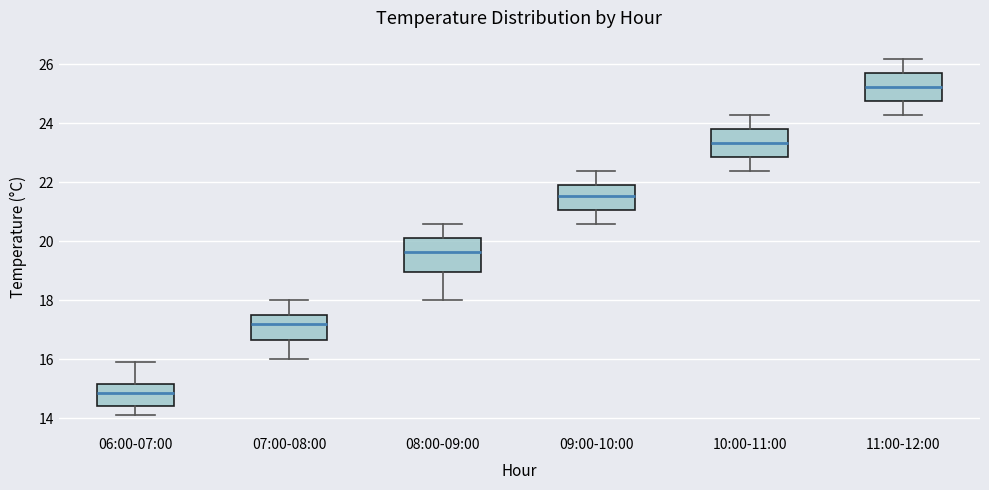

Where does the upper whisker of the box for 08:00-09:00 end on the y-axis? The values are not printed on the chart, so give them approximately, as read against the axis.

20.6